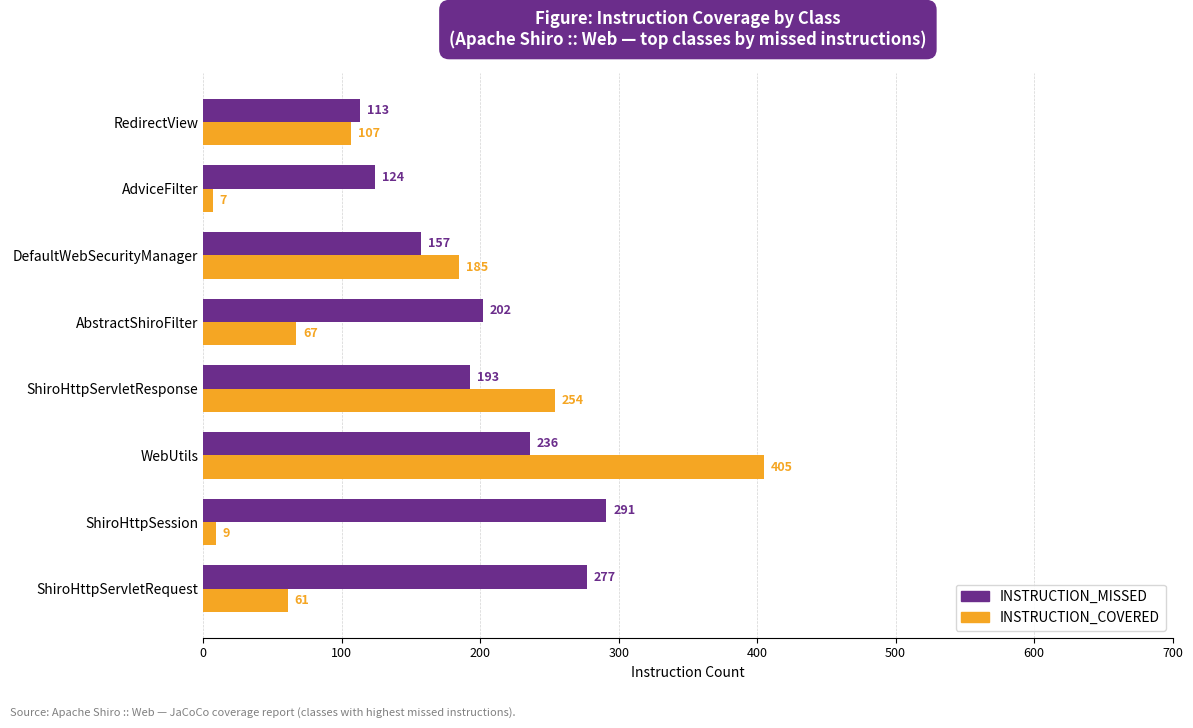

Is it true that INSTRUCTION_MISSED equals 202 at AbstractShiroFilter?

True